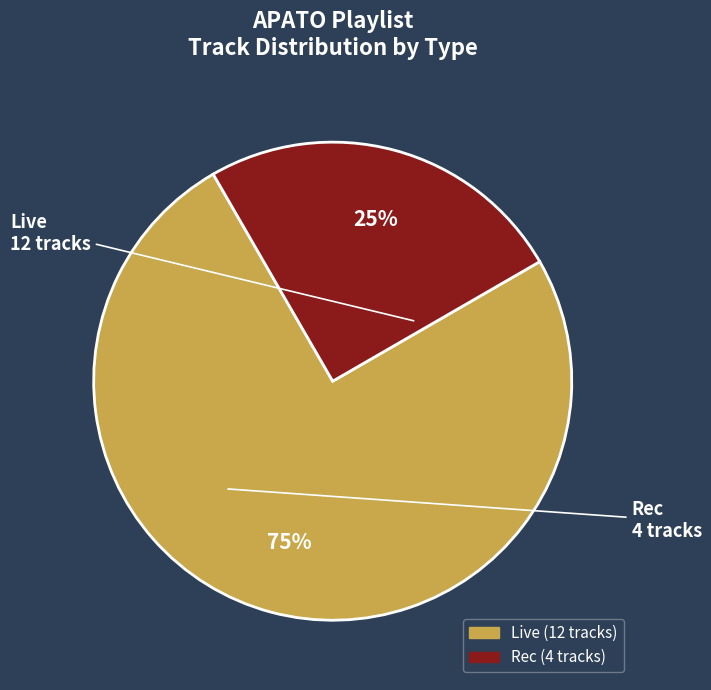

What percentage is the Rec slice, to the nearest percent?

25%